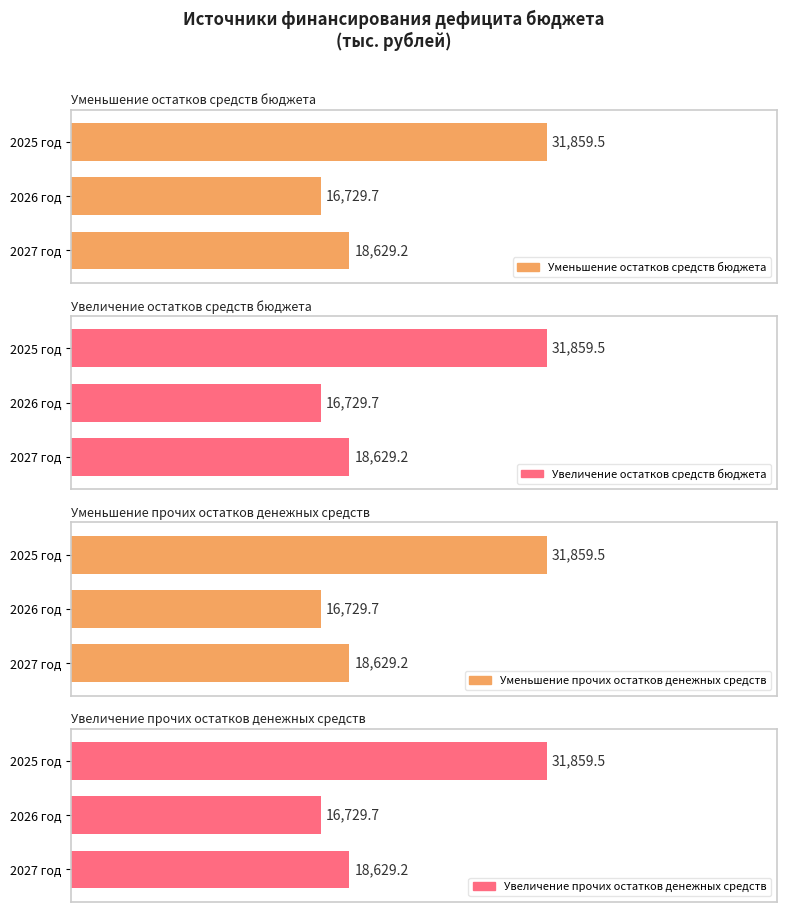

Does the chart contain stacked bars?

No